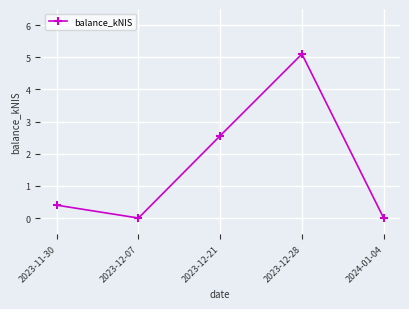

Is it true that the value at 2023-12-21 is 2.6?

True